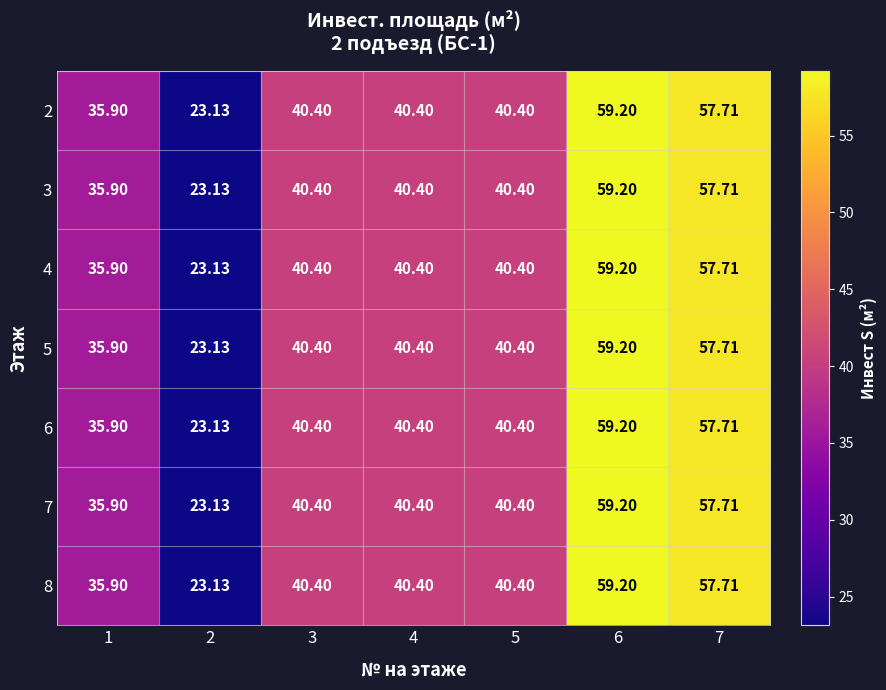

How many values in the 2 series are below 40?

2